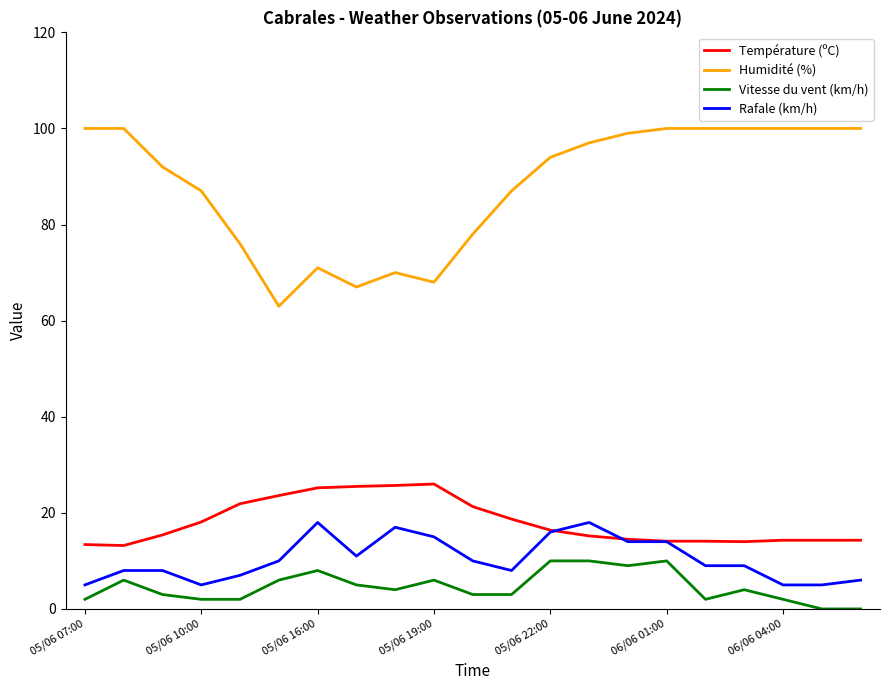

True or false: Rafale (km/h) and Humidité (%) intersect in this chart.

False